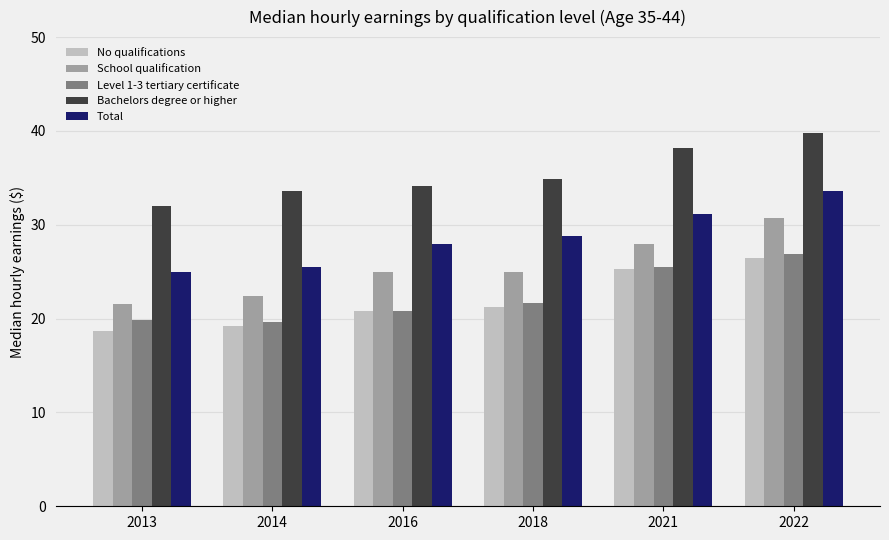

What are all the series names shown in the legend?

No qualifications, School qualification, Level 1-3 tertiary certificate, Bachelors degree or higher, Total